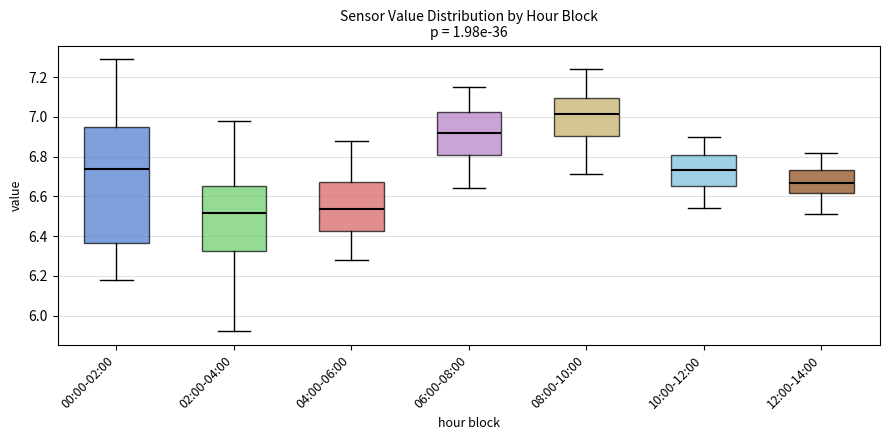

Which box is the tallest, from its lower edge to its upper edge?

00:00-02:00